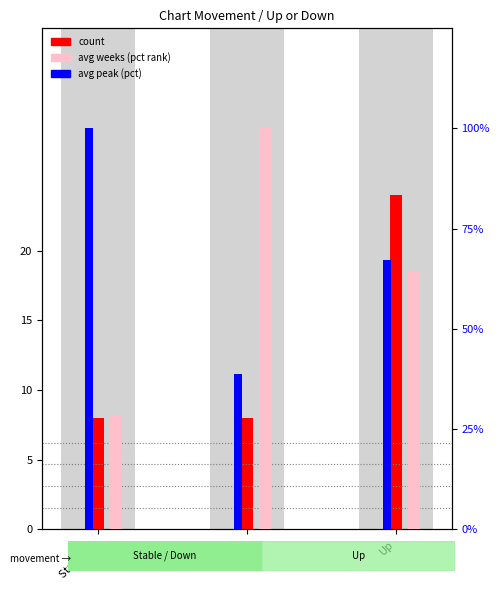

What position from the left is Stable (-)?

1